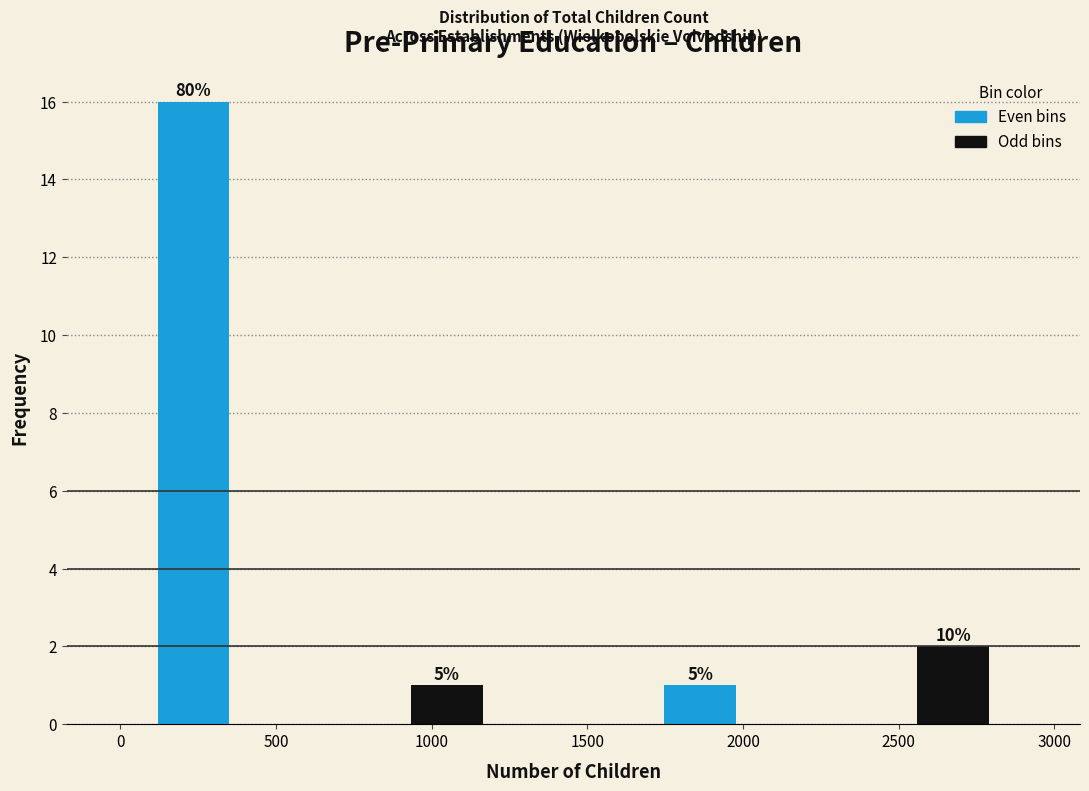

Over which range of the x-axis is the bar tallest?

100 to 350